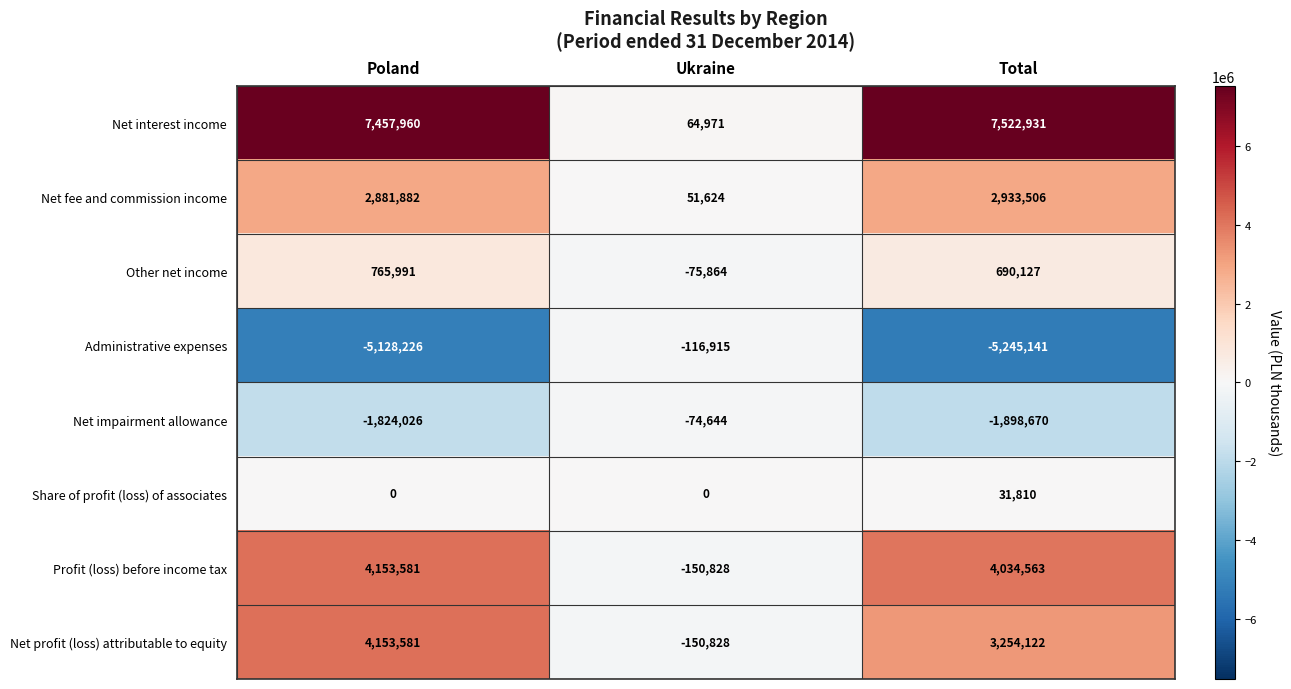

List the labels in order of Administrative expenses value, smallest first.

Total, Poland, Ukraine